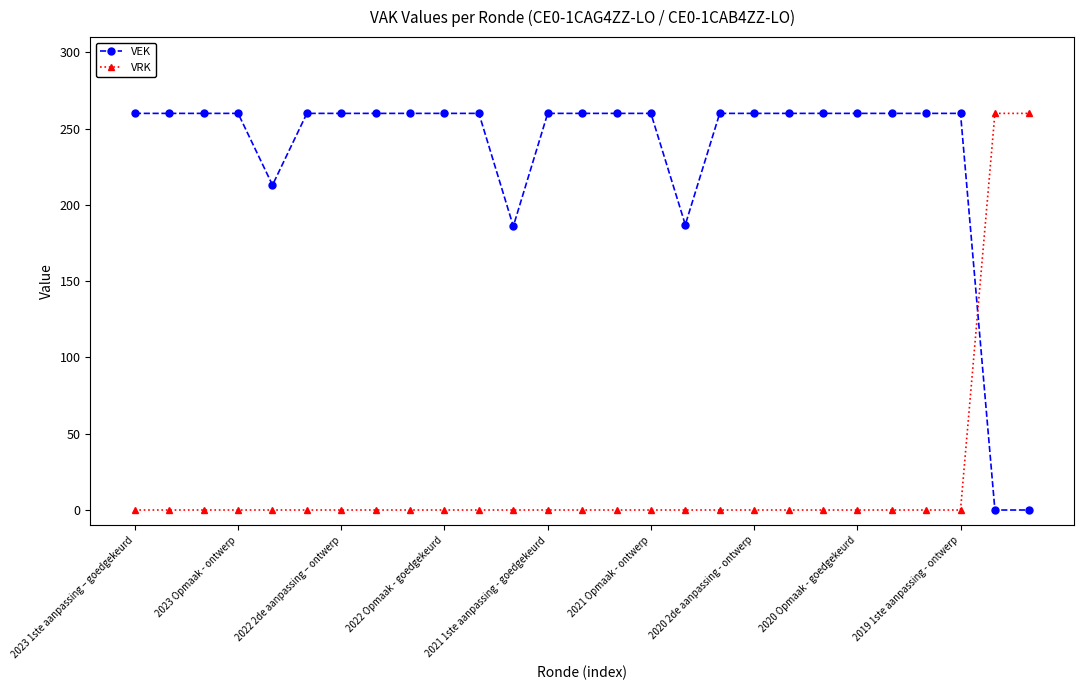

How many lines are shown in the chart?

2